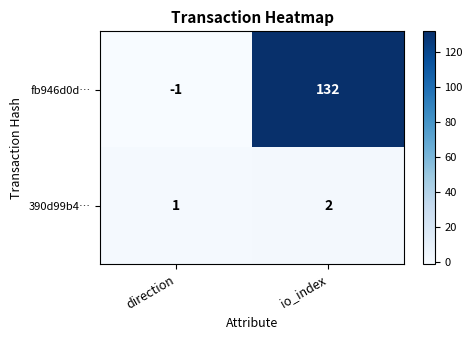

What is the maximum value shown in the chart?

132